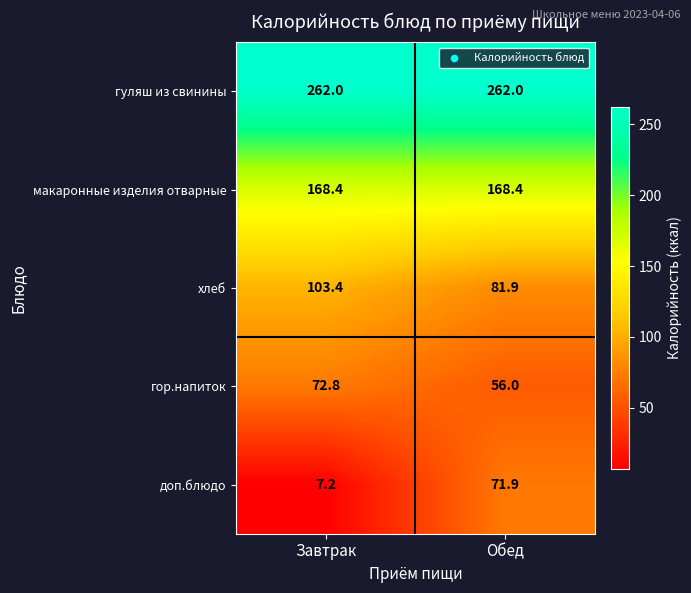

The хлеб series shows 38.9 at Завтрак. True or false?

False